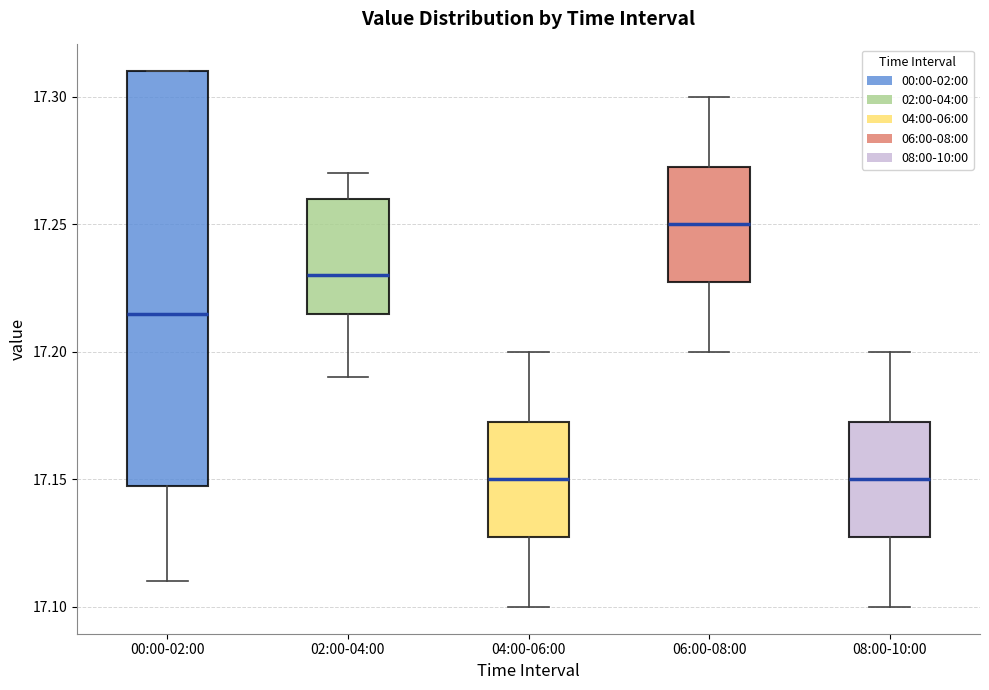

Reading left to right, transcribe this box plot: for each box, give where its median line is, the range the box spans, and where its two whiskers end, as read against the y-axis. The values are not printed on the chart, so give them approximately, as read against the axis.

00:00-02:00: median 17.215, box 17.150 to 17.310, whiskers 17.110 to 17.310
02:00-04:00: median 17.230, box 17.215 to 17.260, whiskers 17.190 to 17.270
04:00-06:00: median 17.150, box 17.130 to 17.175, whiskers 17.100 to 17.200
06:00-08:00: median 17.250, box 17.230 to 17.275, whiskers 17.200 to 17.300
08:00-10:00: median 17.150, box 17.130 to 17.175, whiskers 17.100 to 17.200